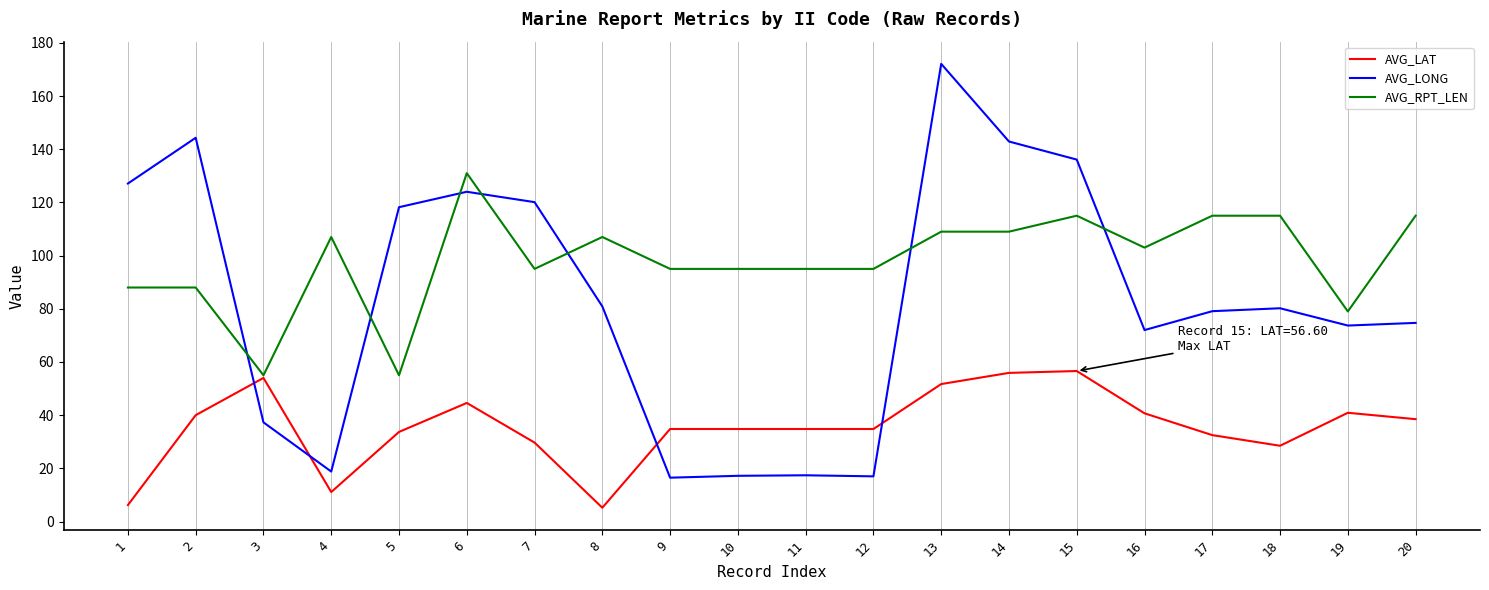

At how many categories does at least one series exceed 80?

18